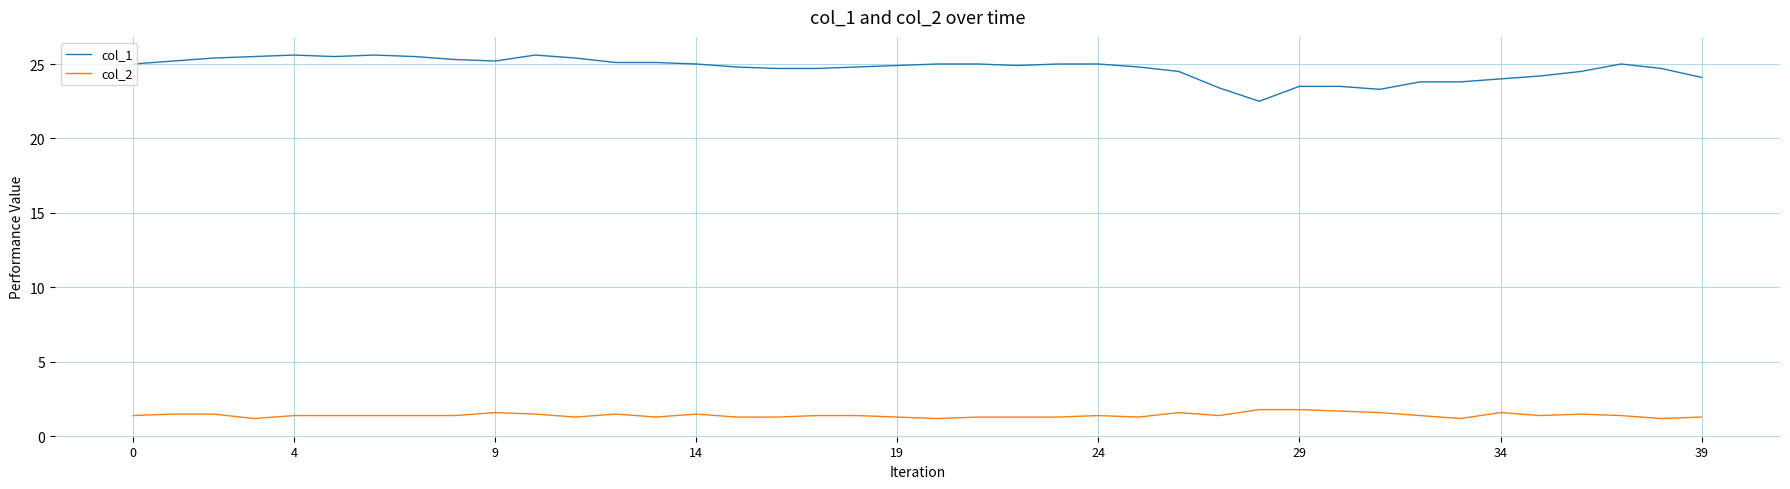

List the series in order of their peak value, lowest first.

col_2, col_1